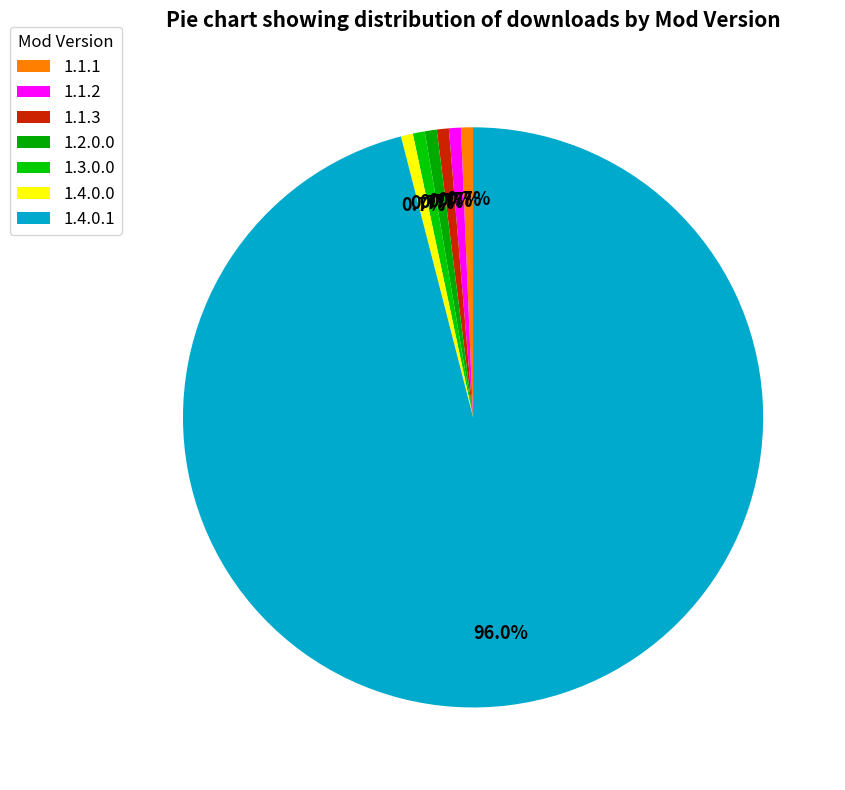

To the nearest percent, what is the average slice percentage?

14%